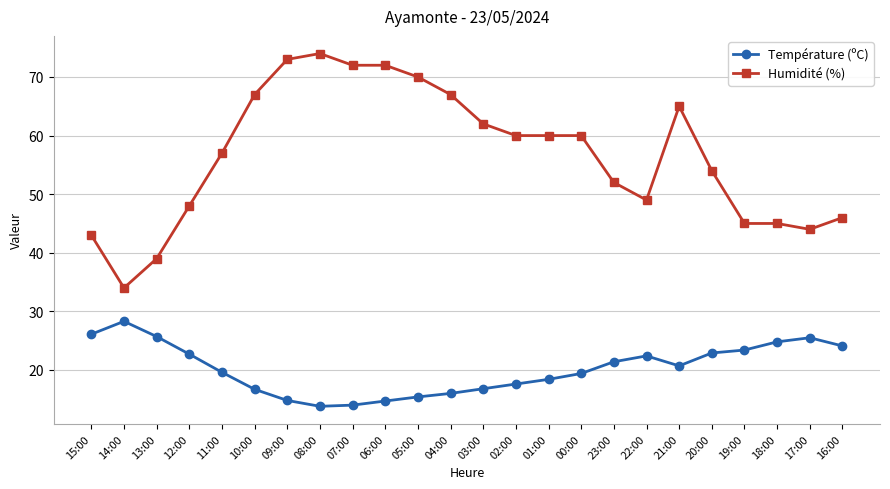

Which series has the largest range (max minus min)?

Humidité (%)